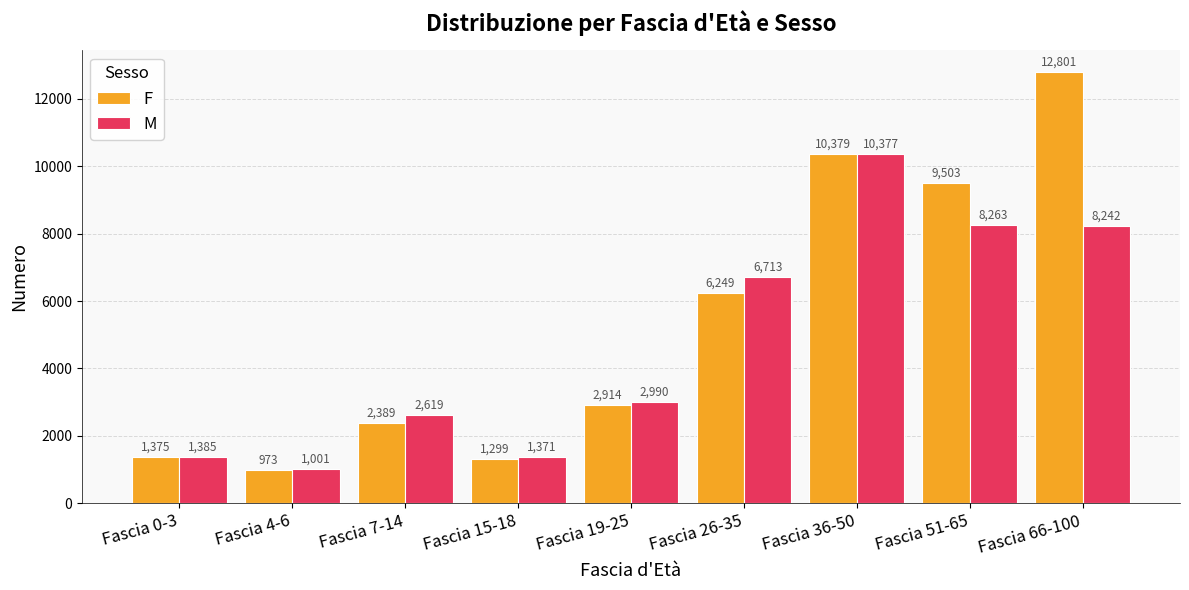

How many bars are there in each group?

2